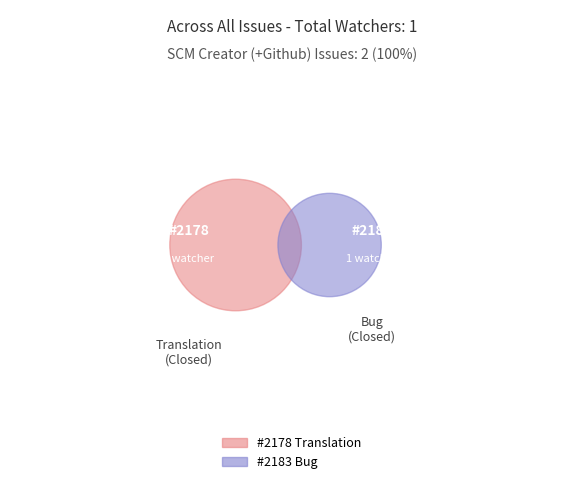

What percentage do 2183 and 2178 together represent?

100.0%